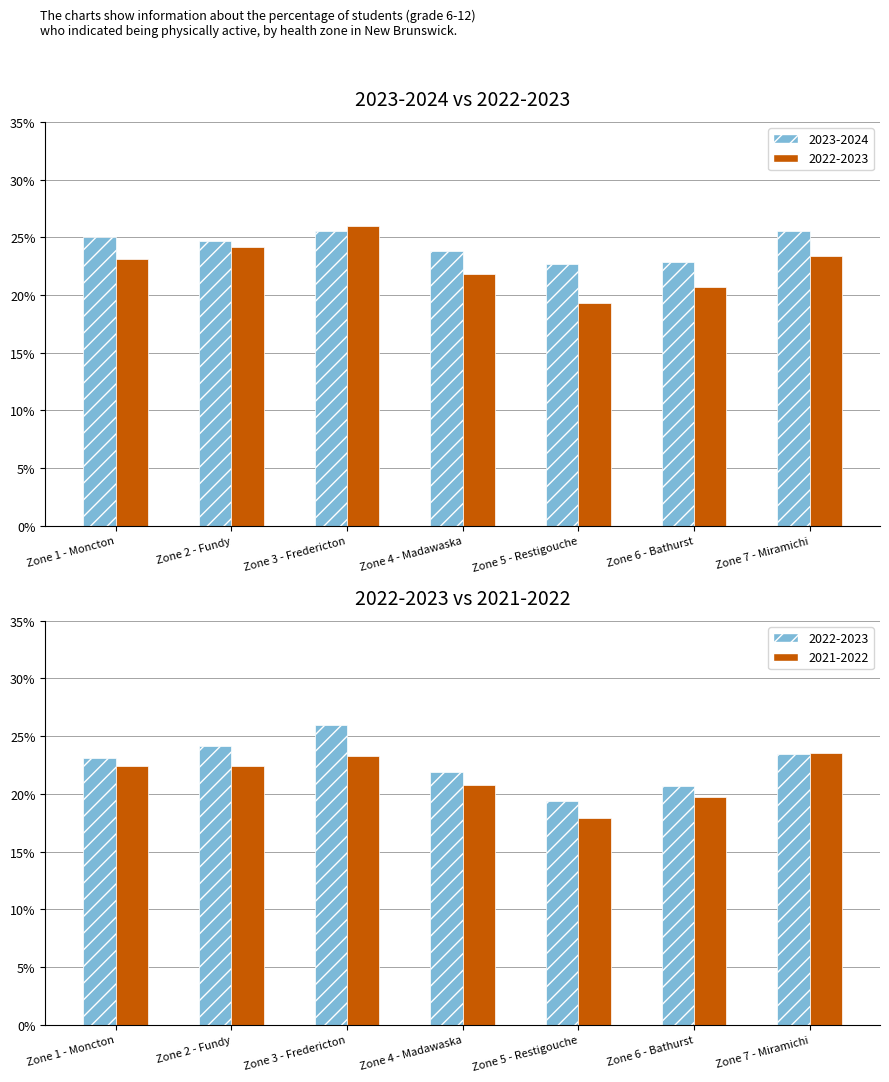

What is the label of the 1st bar from the left?

Zone 1 - Moncton